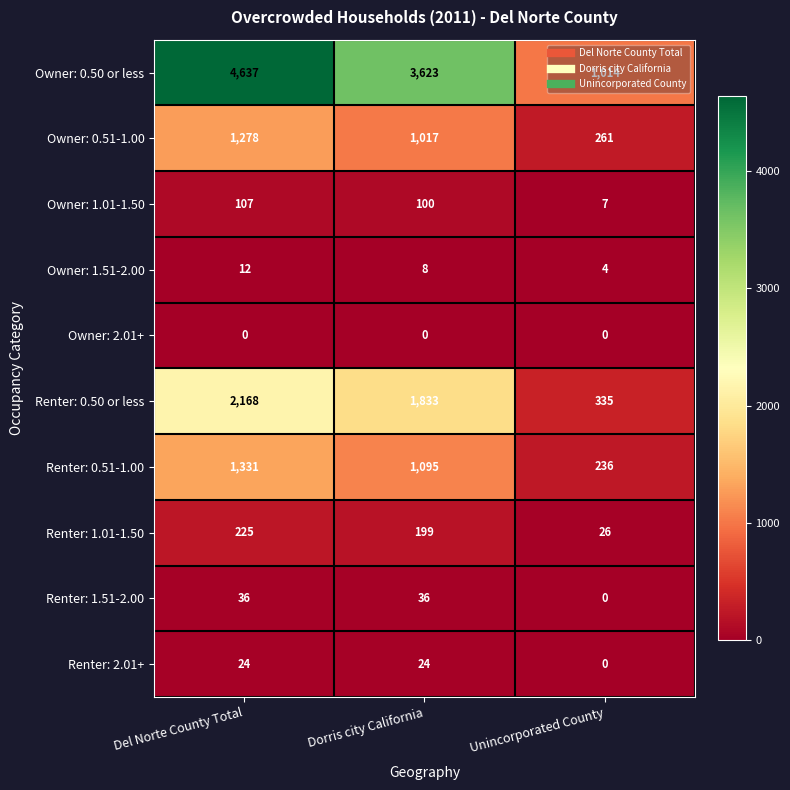

At which category is the sum across all series the highest?

Del Norte County Total